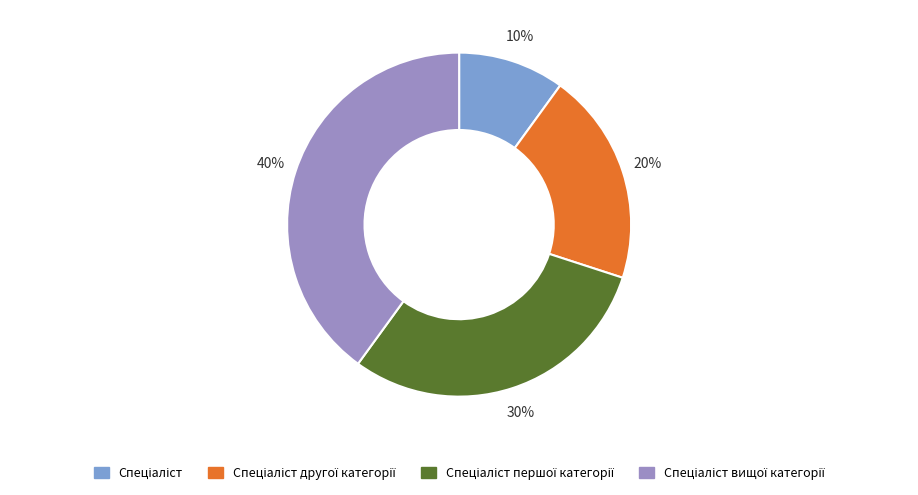

Does any single category account for the majority?

No